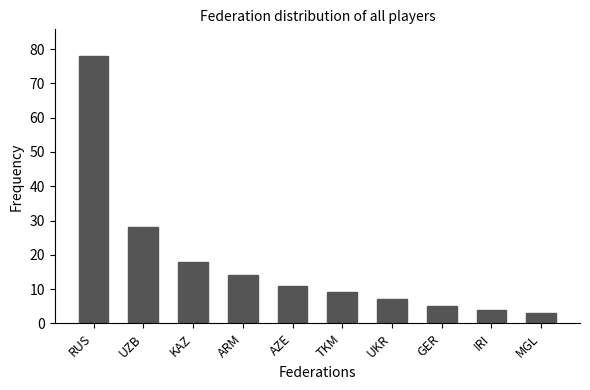

What is the ratio of the value at UKR to the value at MGL?

2.3